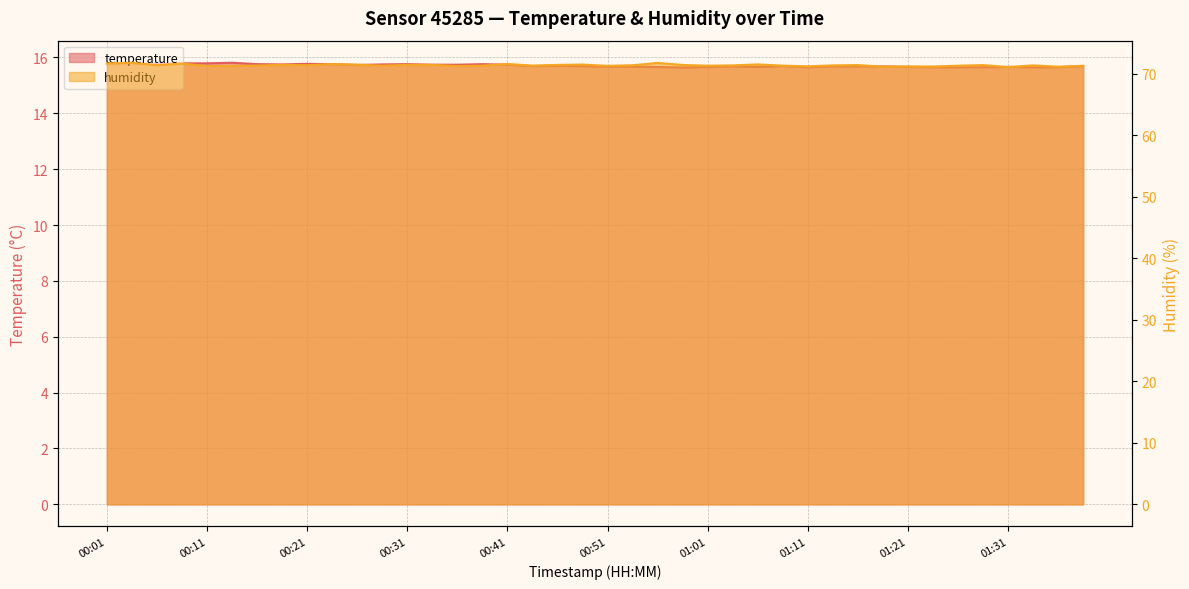

Between 01:28 and 00:26, which is larger?

00:26